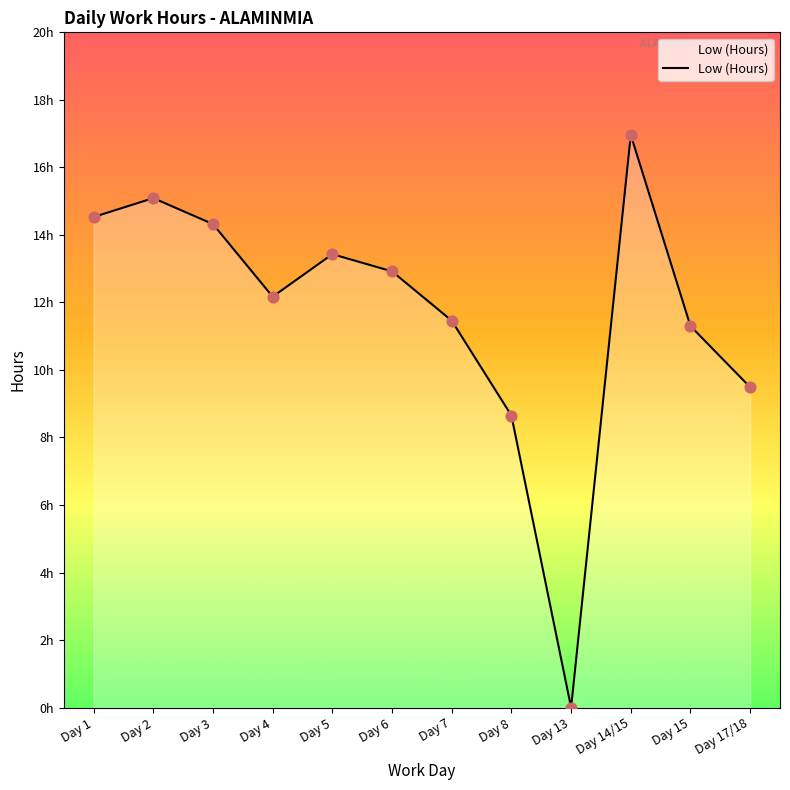

What is the change in value from Day 13 to Day 17/18?

+9.5